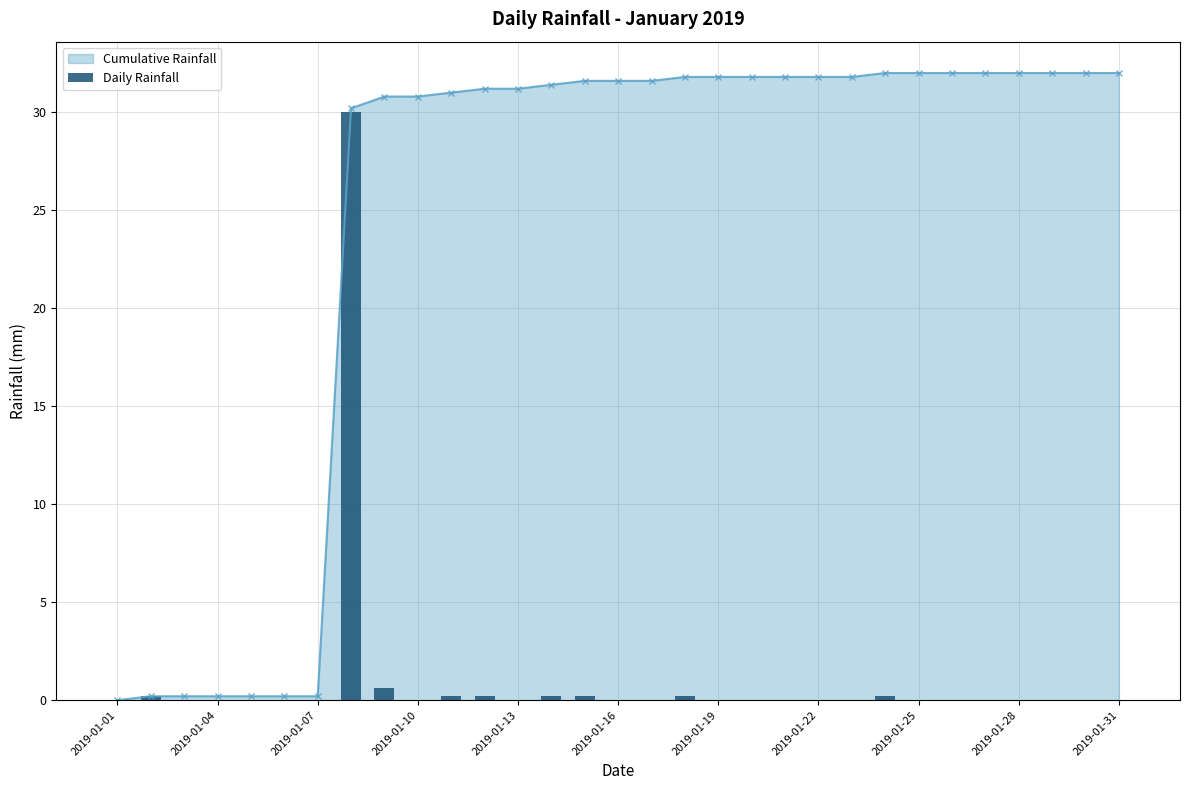

The value of Cumulative Rainfall at 2019-01-28 is 32.0. True or false?

True